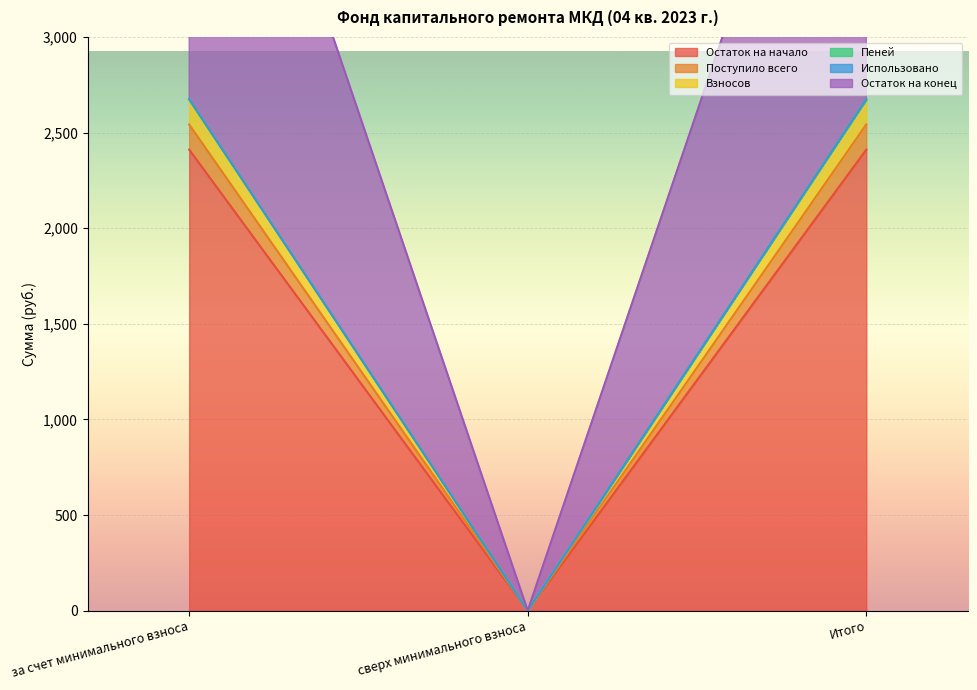

Rank the categories by Остаток на конец value from lowest to highest.

сверх минимального взноса, за счет минимального взноса, Итого